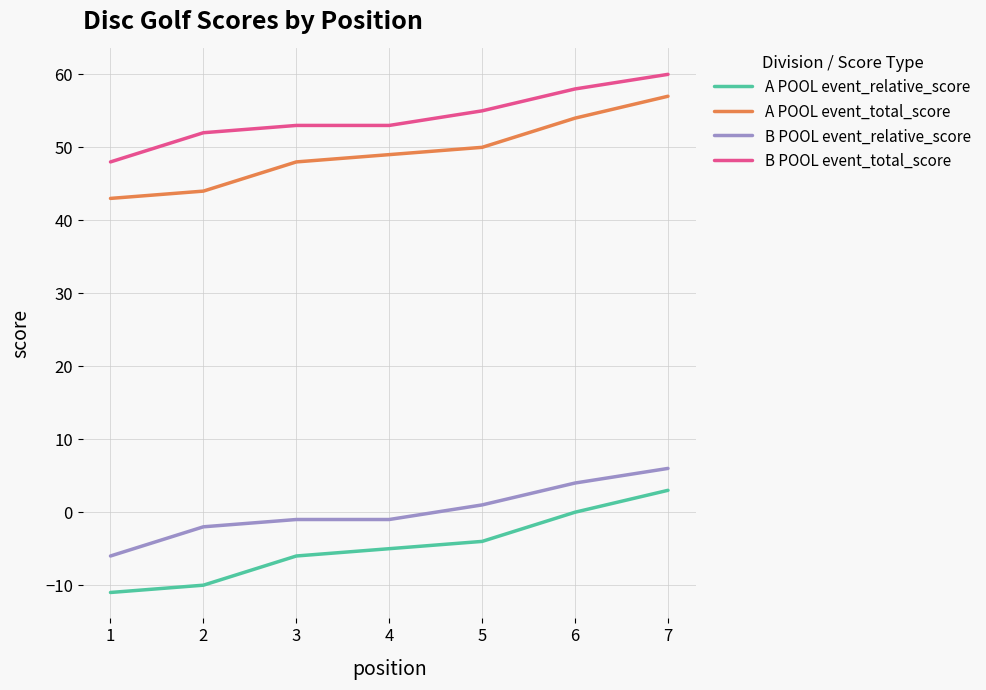

Reading right to left, list all the values displayed in this chart.

A POOL event_relative_score: 3	0	-4	-5	-6	-10	-11
A POOL event_total_score: 57	54	50	49	48	44	43
B POOL event_relative_score: 6	4	1	-1	-1	-2	-6
B POOL event_total_score: 60	58	55	53	53	52	48